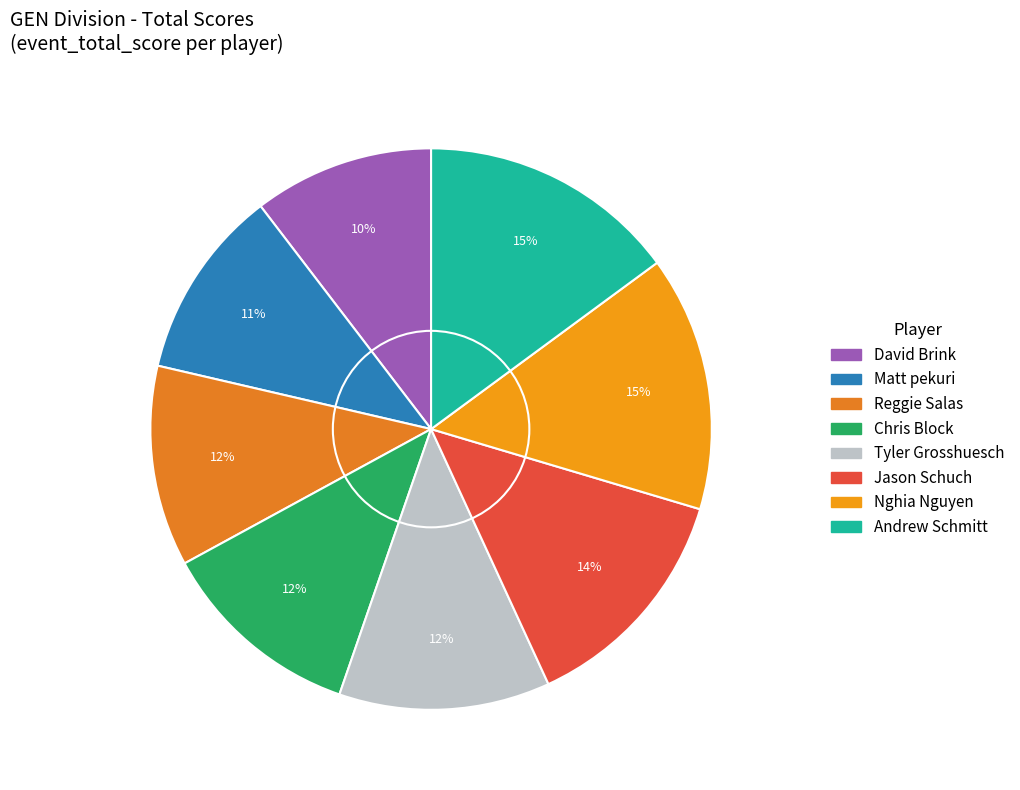

What percentage is NOT represented by Chris Block?

88.2%